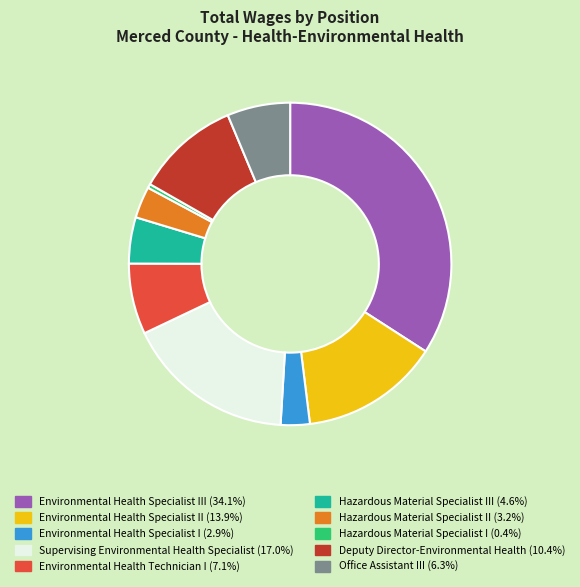

Is there a majority slice in this chart?

No